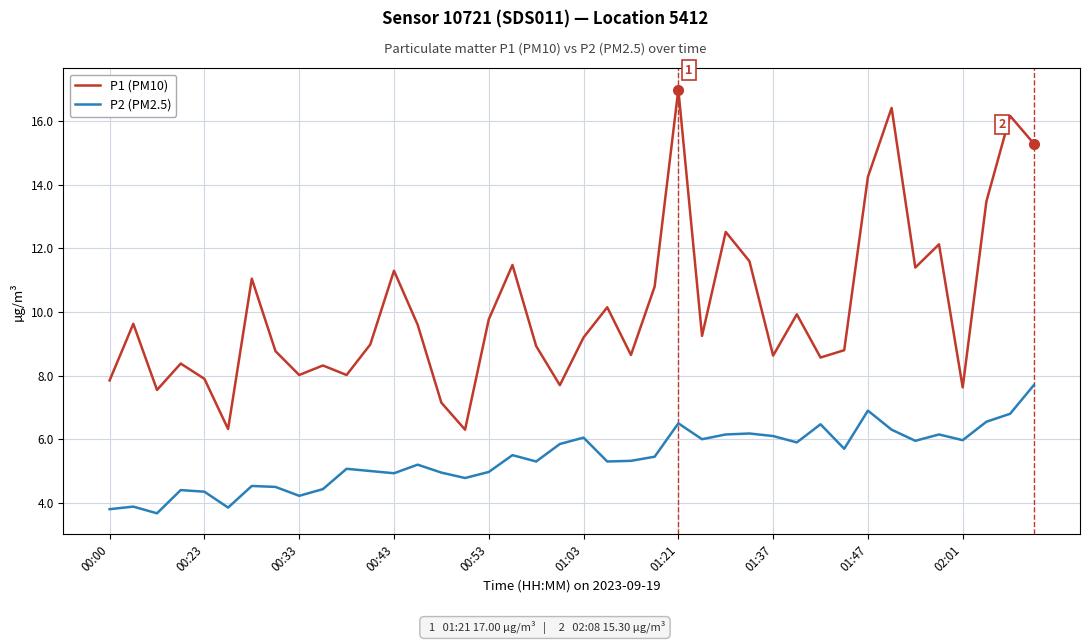

List the series in order of their peak value, lowest first.

P2 (PM2.5), P1 (PM10)